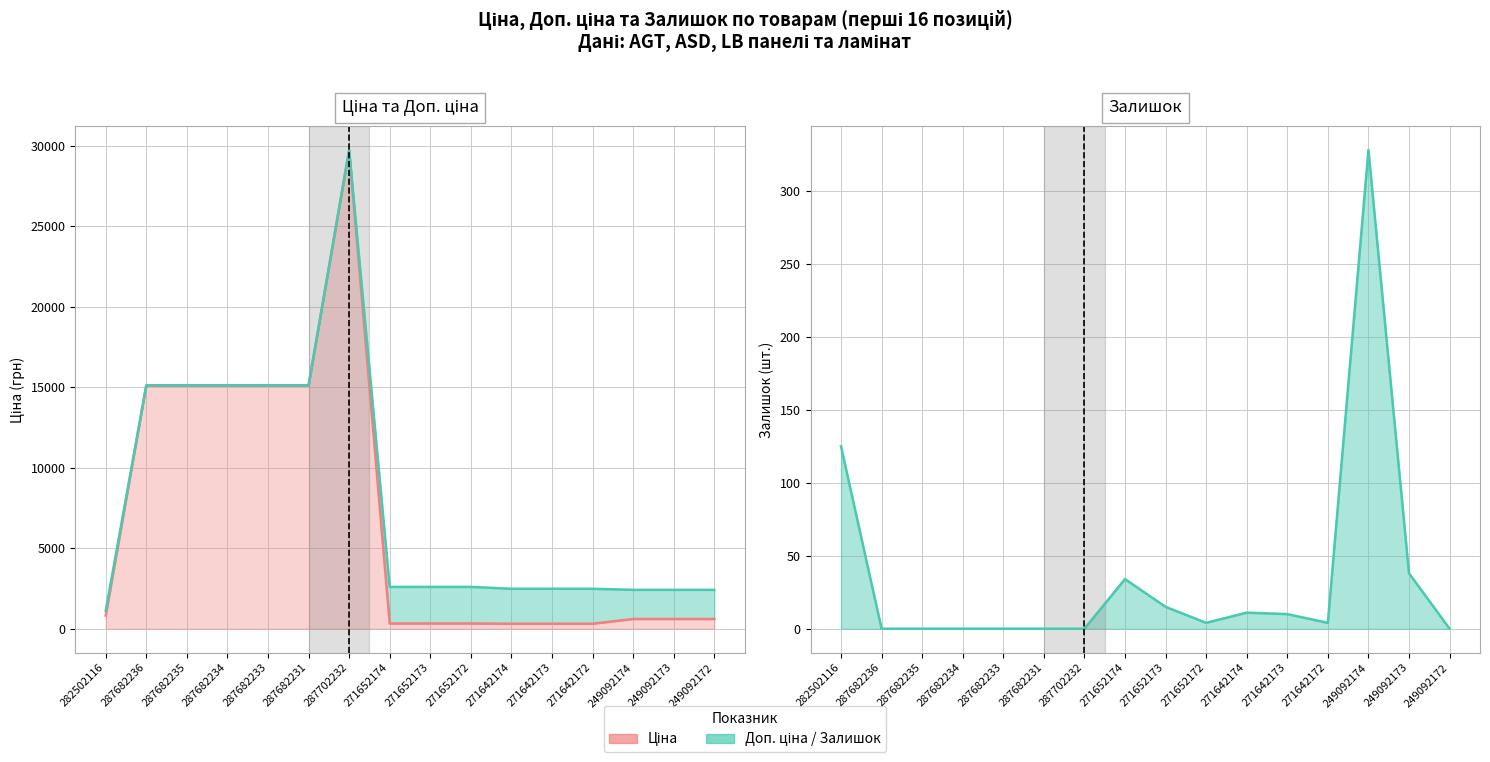

What is the value of the Залишок (лінія) point at the 8th from the left?

34.0